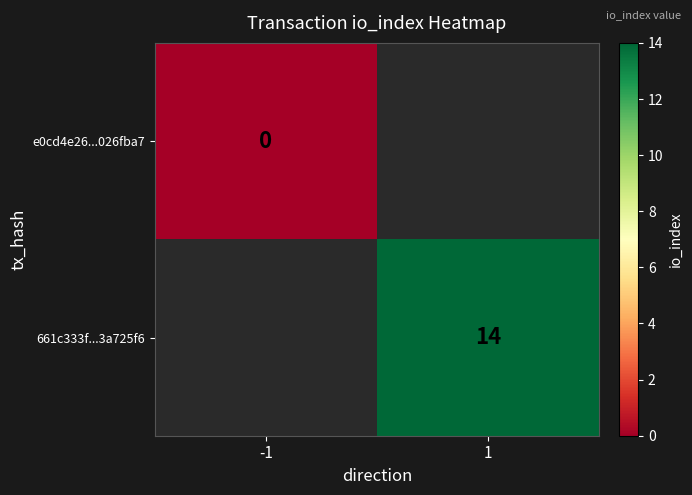

Is the value of 661c333f...3a725f6 at 1 greater than the value of e0cd4e26...026fba7 at -1?

Yes